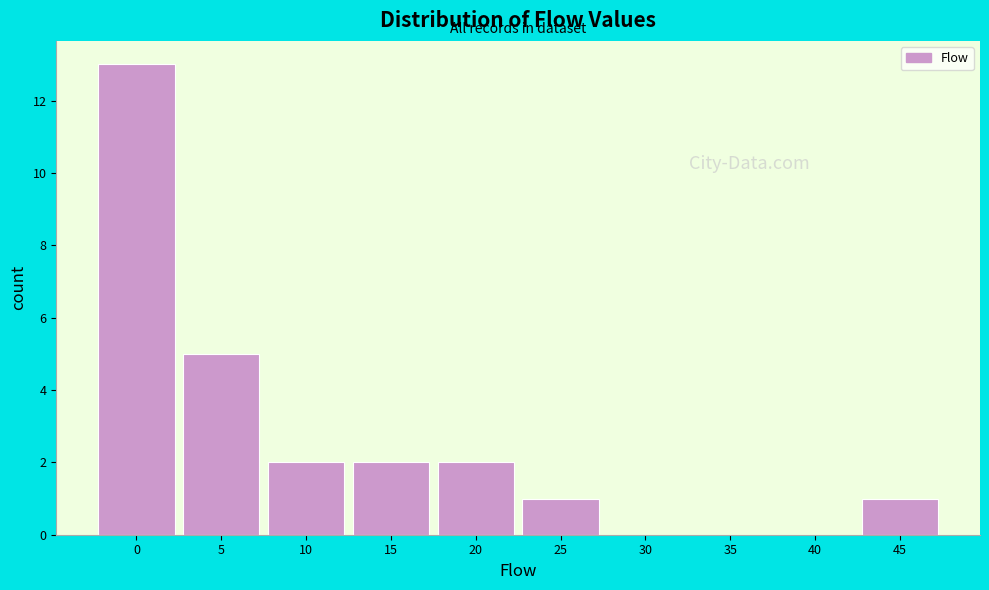

Reading left to right, extract all data points from this chart.

0=13	5=5	10=2	15=2	20=2	25=1	30=0	35=0	40=0	45=1